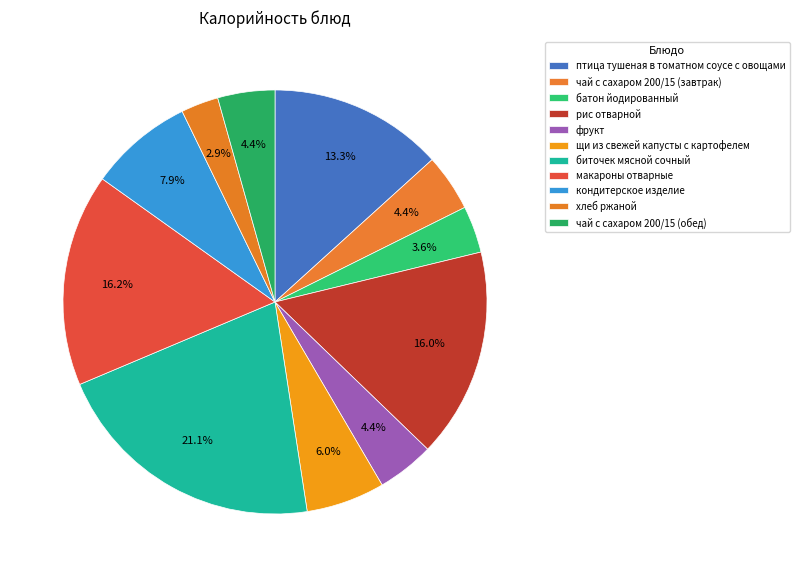

What percentage is the фрукт slice, to the nearest percent?

4%